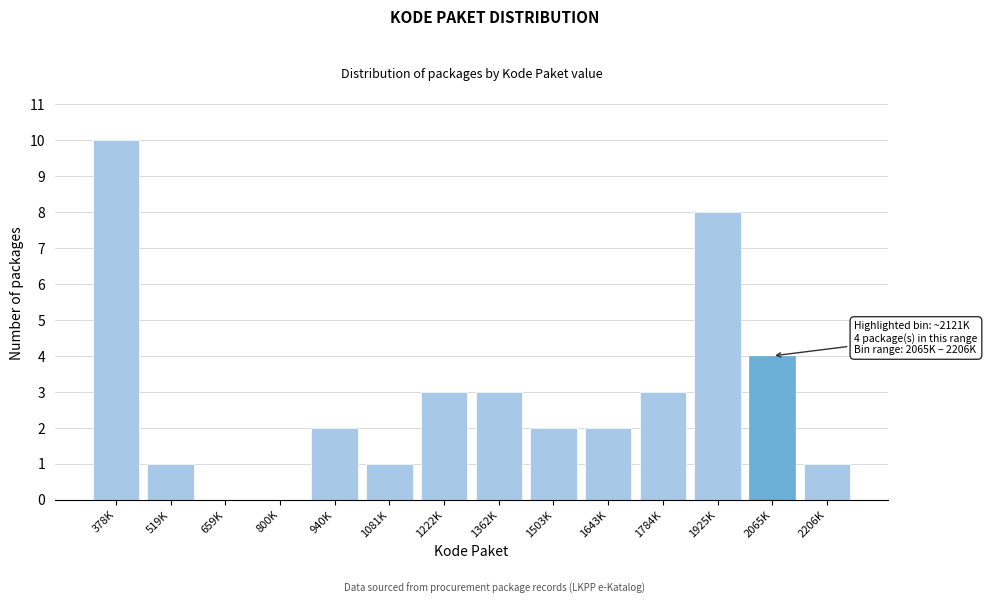

Reading left to right, what are all the values shown in this chart?

378K=10	519K=1	659K=0	800K=0	940K=2	1081K=1	1222K=3	1362K=3	1503K=2	1643K=2	1784K=3	1925K=8	2065K=4	2206K=1